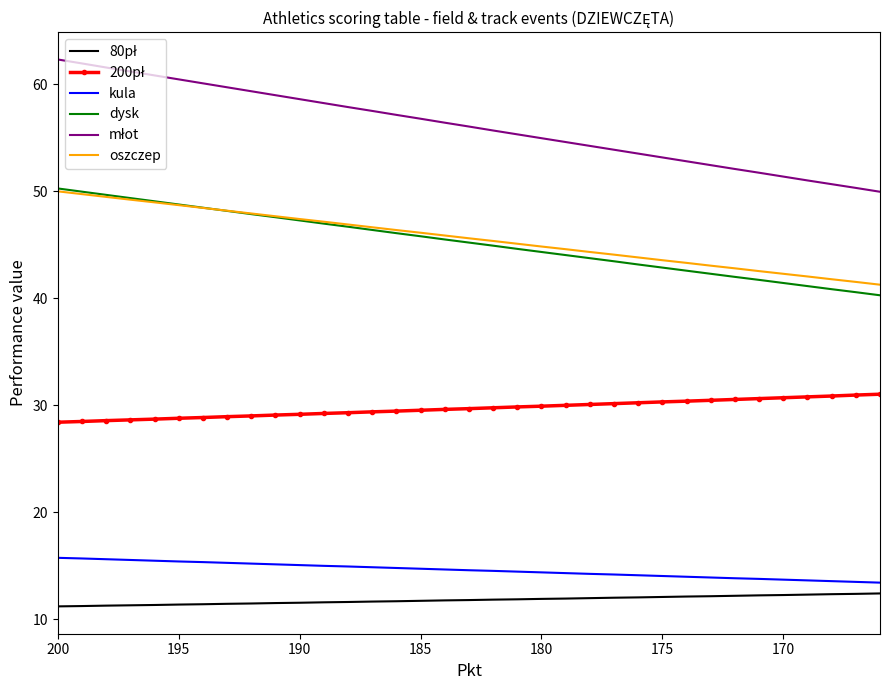

What is the difference between the second highest and second lowest values in the młot series?

11.6